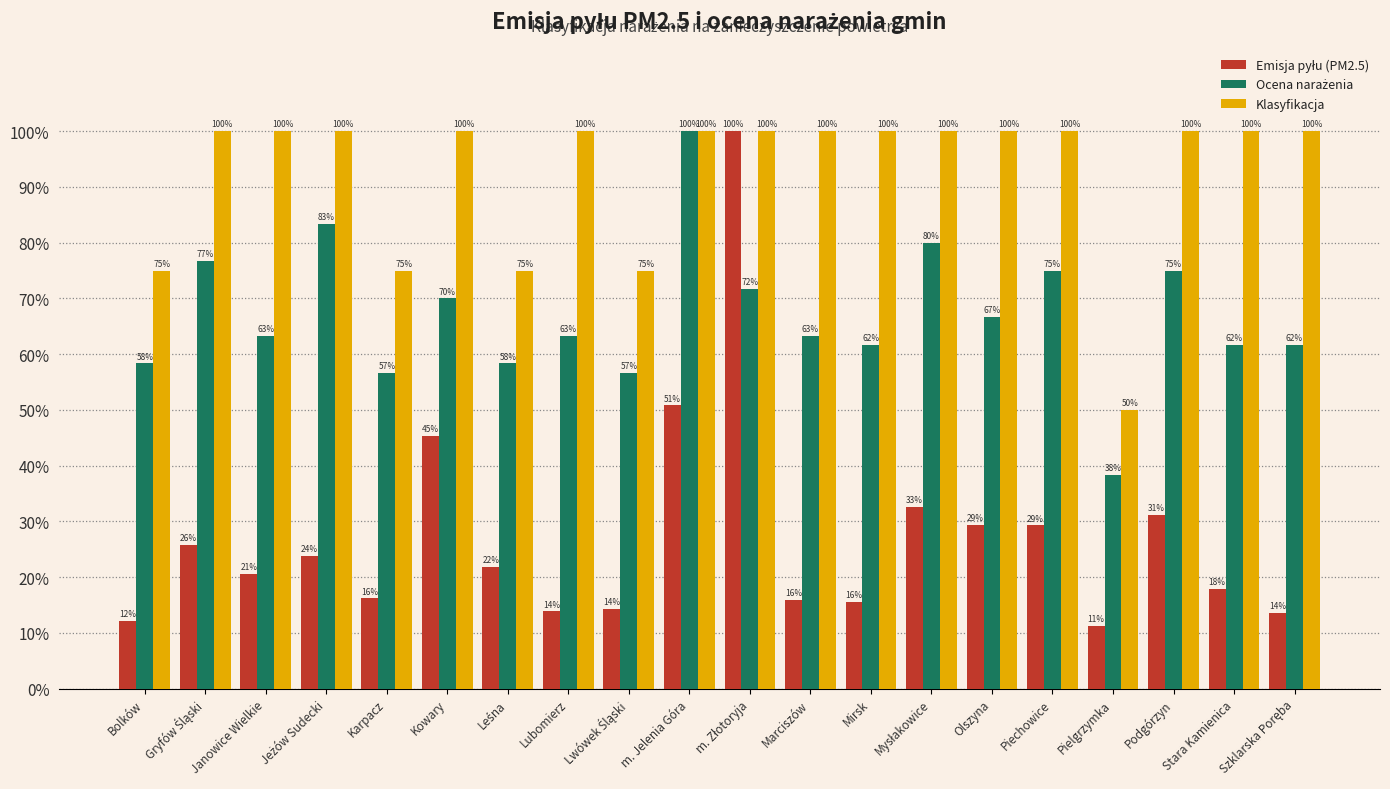

Which series changed the most between Bolków and Olszyna?

Klasyfikacja